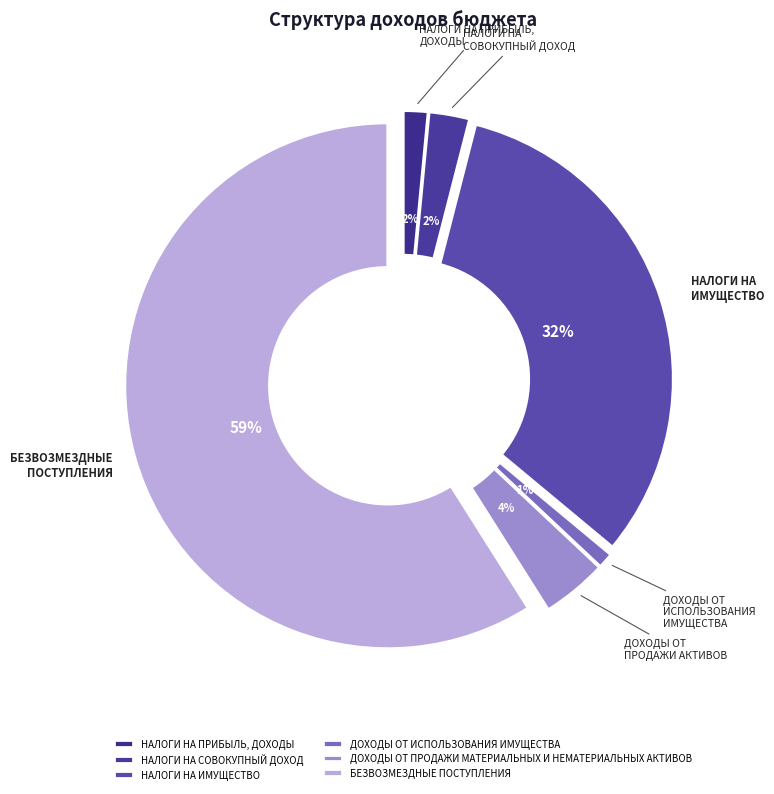

Which slice is the largest?

БЕЗВОЗМЕЗДНЫЕ ПОСТУПЛЕНИЯ